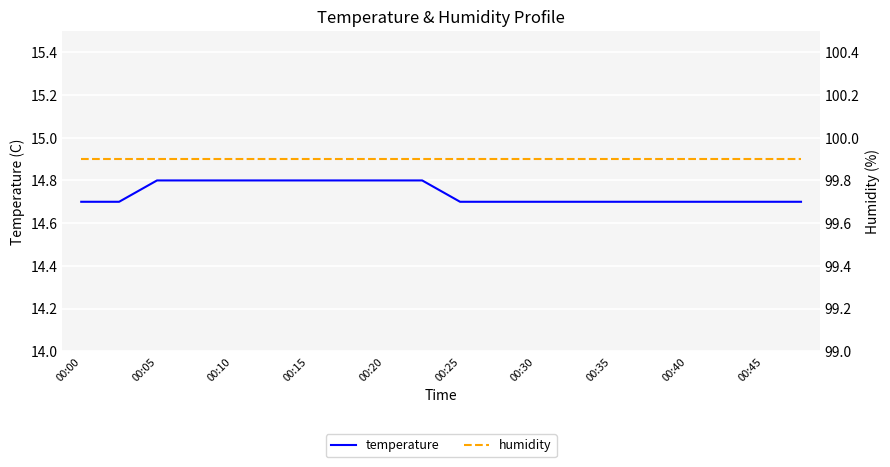

How many distinct data groups are displayed?

2